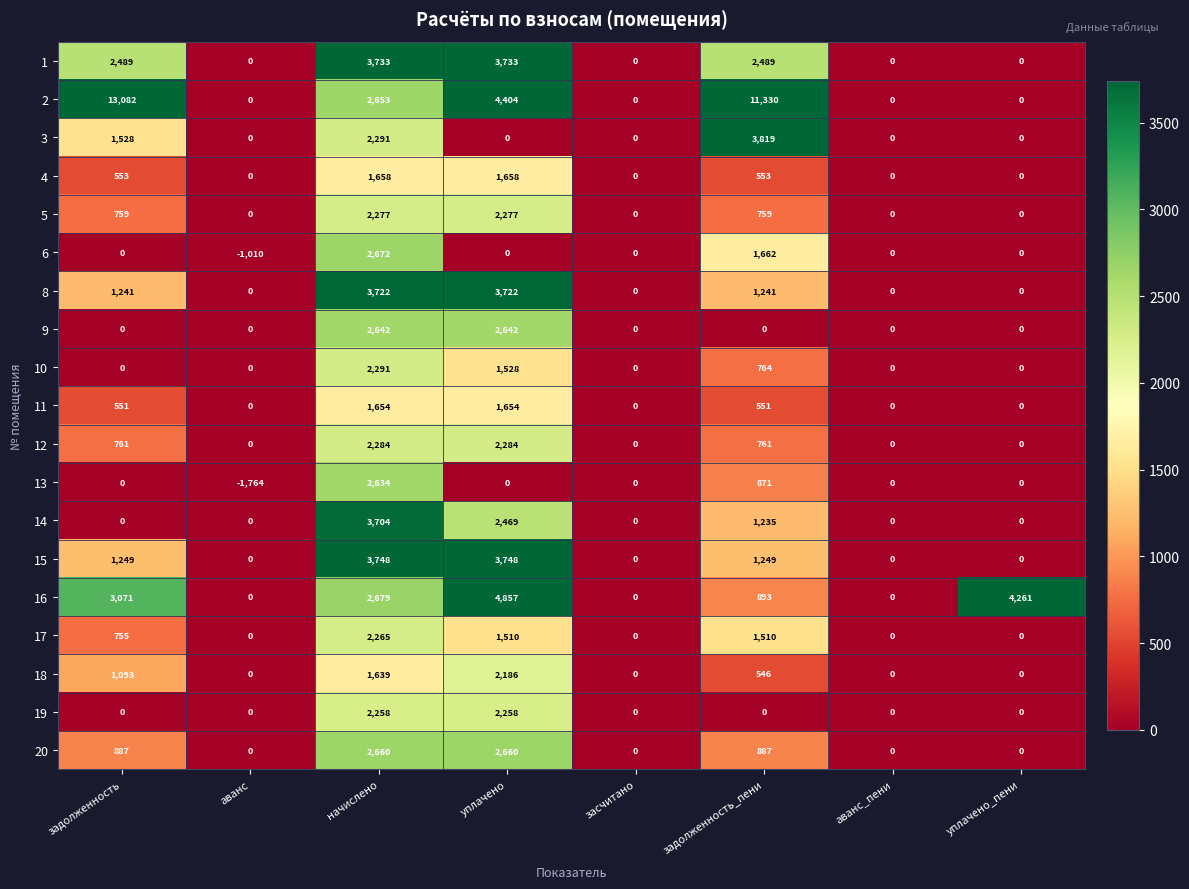

Is it true that 2 equals 0 at уплачено_пени?

True